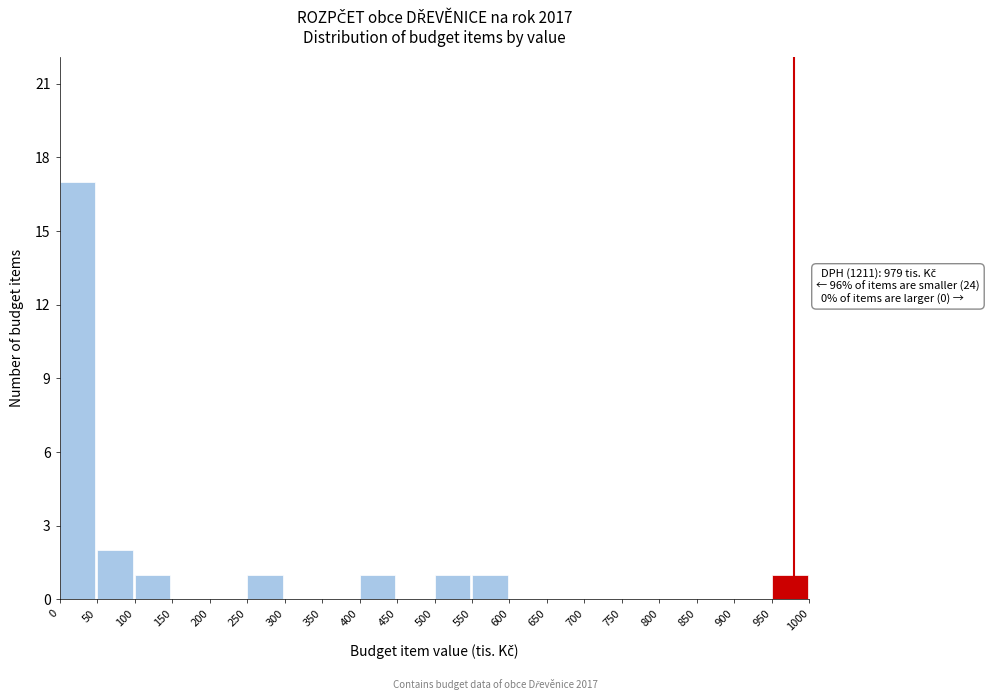

Which range on the x-axis has the tallest bar?

0 to 50